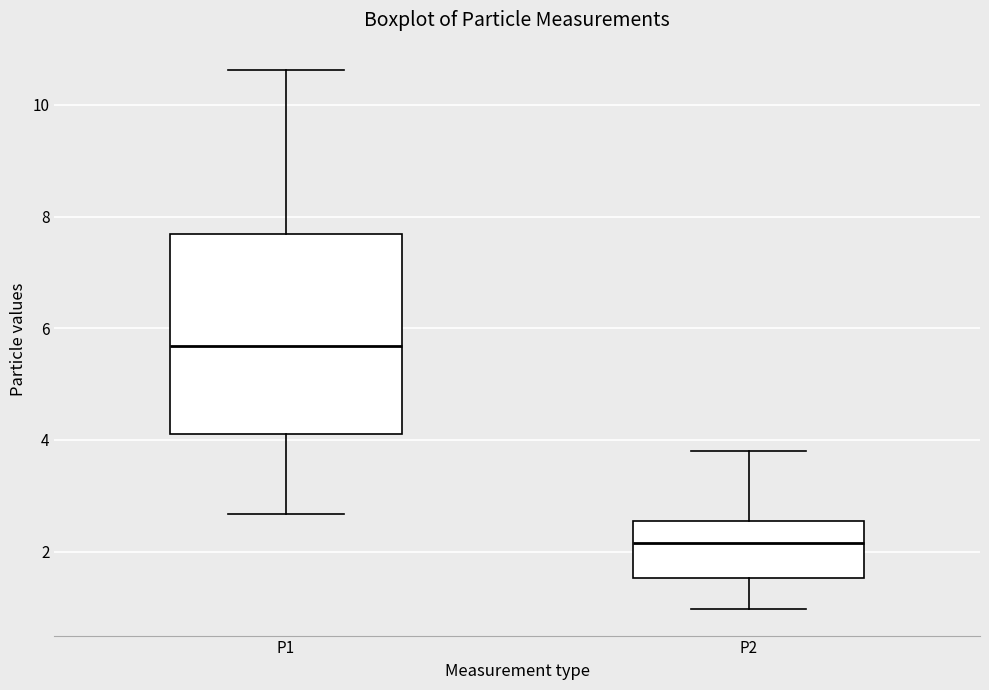

Where is the upper edge of the box for P2 on the y-axis? The values are not printed on the chart, so give them approximately, as read against the axis.

2.6